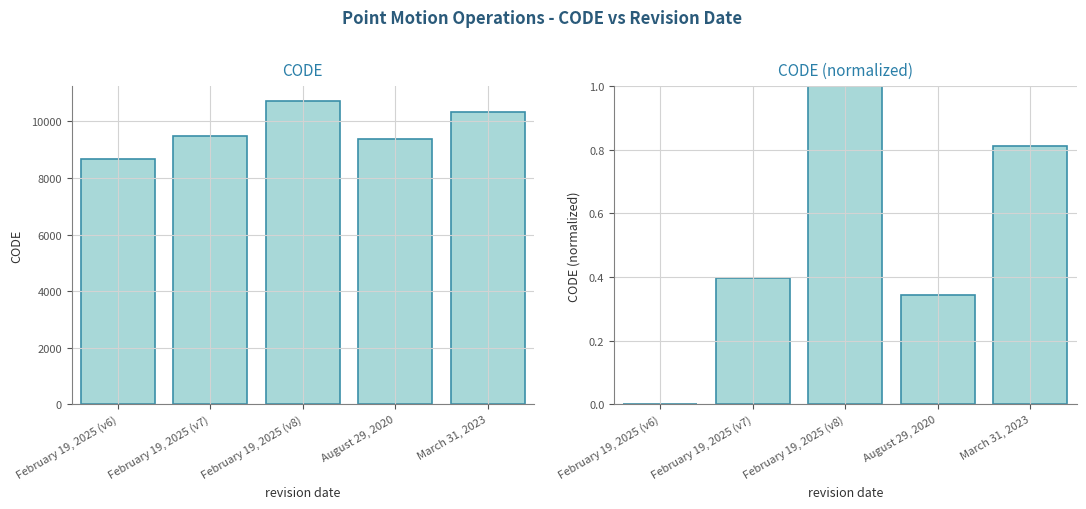

Between March 31, 2023 and February 19, 2025 (v7), which is larger?

March 31, 2023